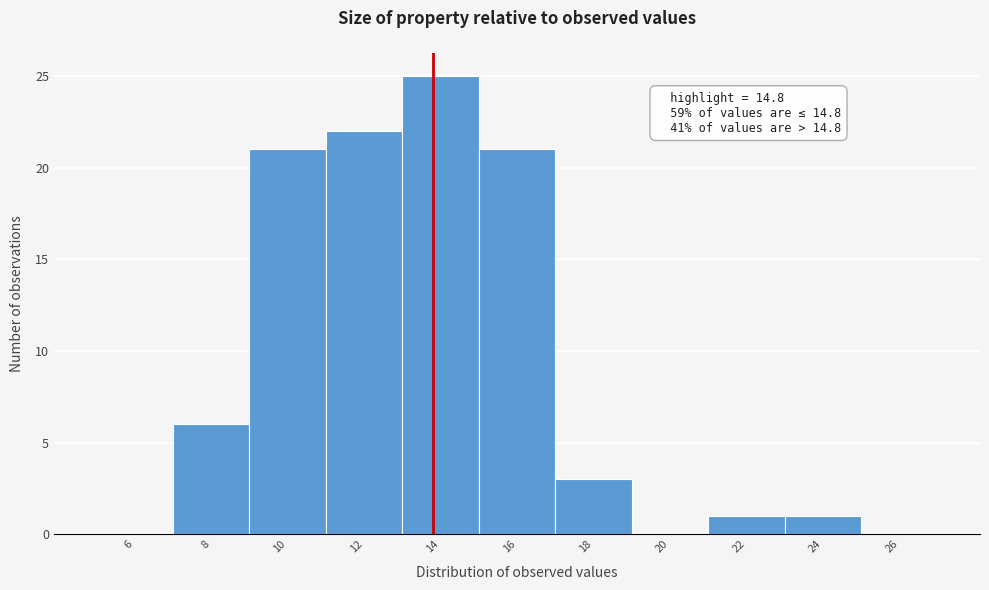

Reading left to right, list all the values displayed in this chart.

6=0	8=6	10=21	12=22	14=25	16=21	18=3	20=0	22=1	24=1	26=0